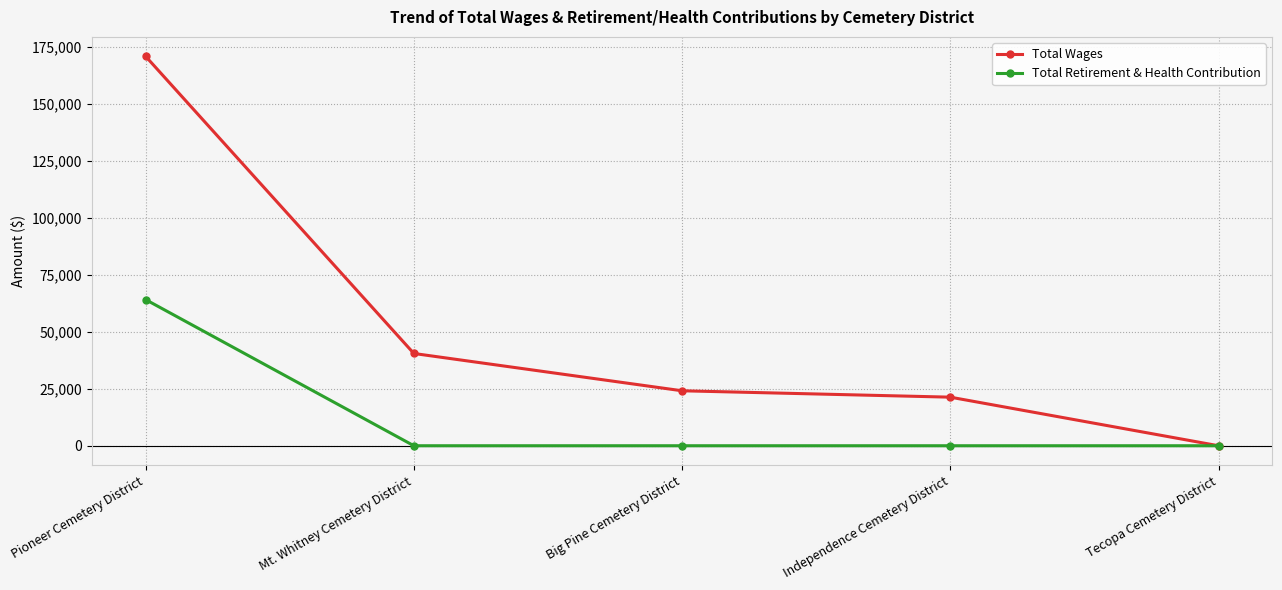

Reading left to right, list all the values displayed in this chart.

Total Wages: Pioneer Cemetery District=170710	Mt. Whitney Cemetery District=40448	Big Pine Cemetery District=24093	Independence Cemetery District=21296	Tecopa Cemetery District=0
Total Retirement & Health Contribution: Pioneer Cemetery District=64061	Mt. Whitney Cemetery District=0	Big Pine Cemetery District=0	Independence Cemetery District=0	Tecopa Cemetery District=0